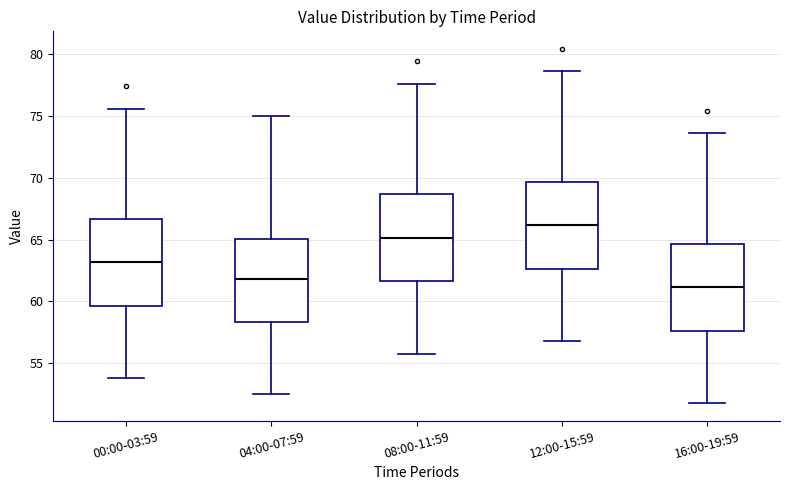

Where does the lower whisker of the box for 12:00-15:59 end on the y-axis? The values are not printed on the chart, so give them approximately, as read against the axis.

57.0